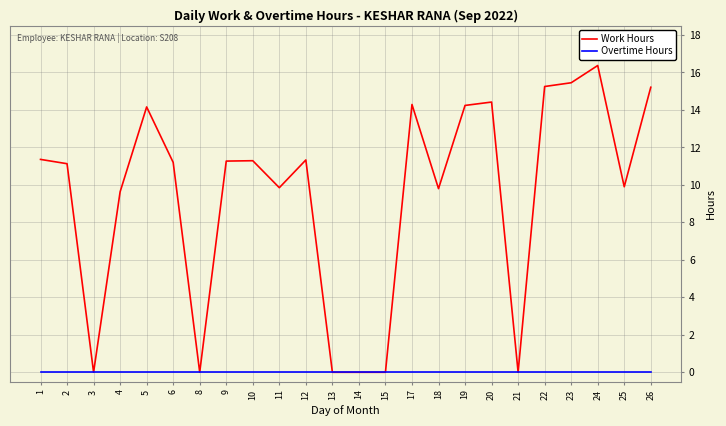

How many categories are shown in the chart?

24